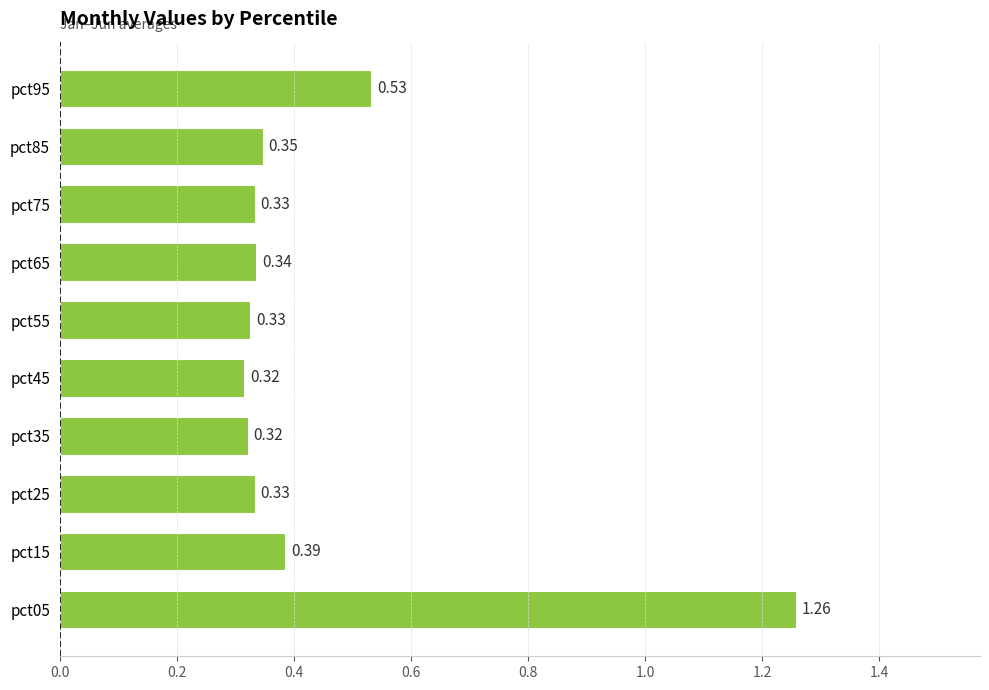

What is the sum of all values?

4.5